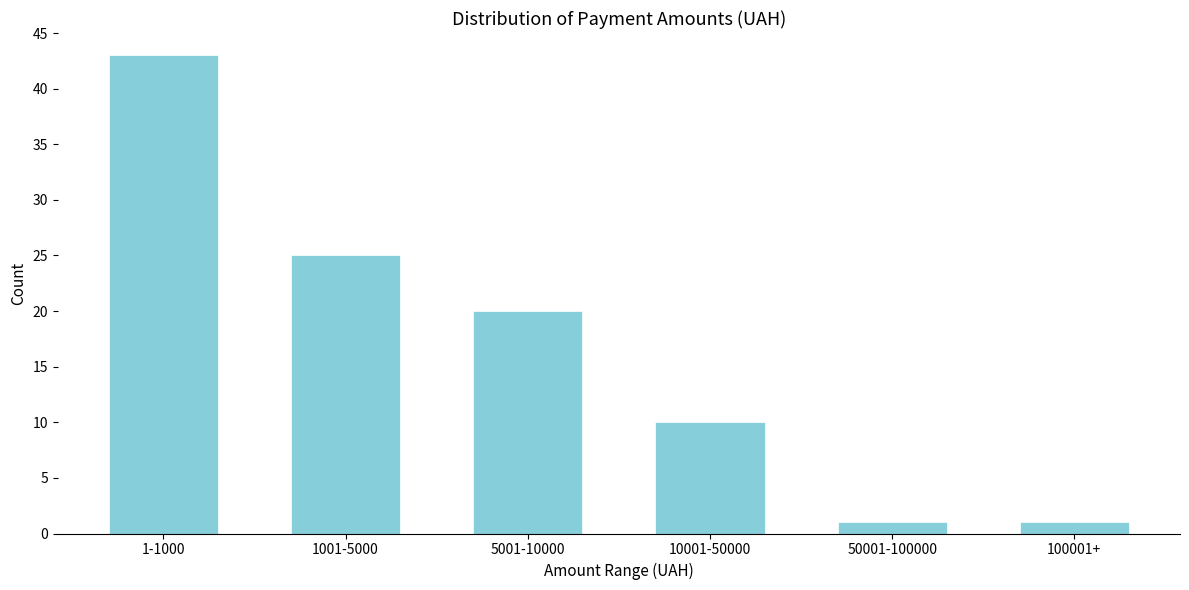

Reading left to right, transcribe all the data shown in this chart.

43	25	20	10	1	1